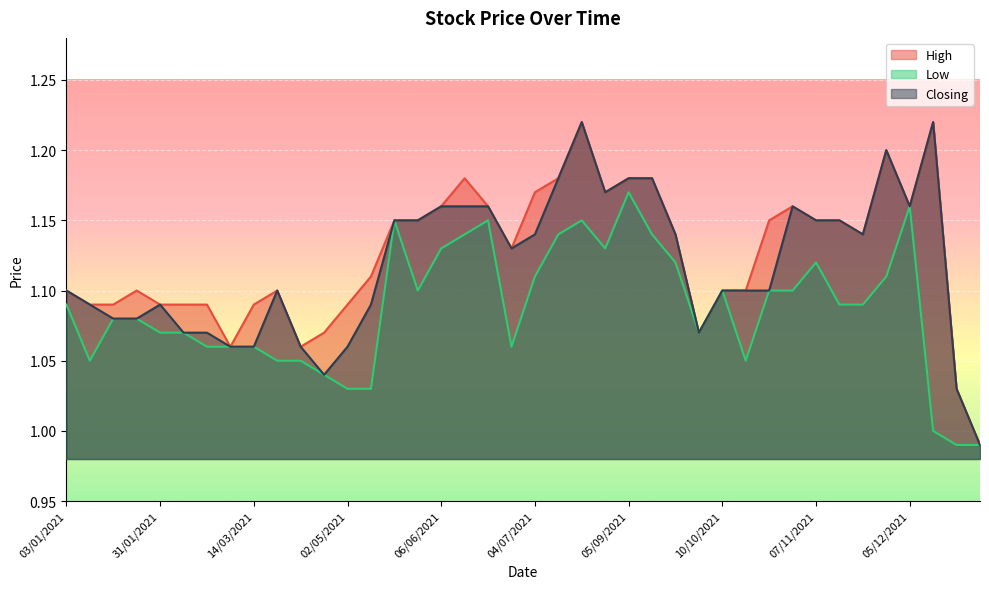

Which series has the largest total across all categories?

High